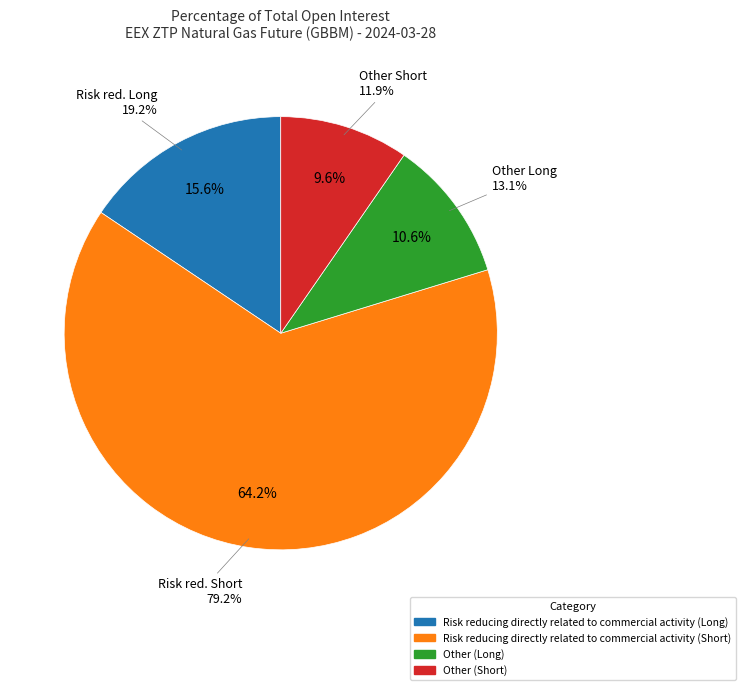

Which slice is the smallest?

Other (Short)